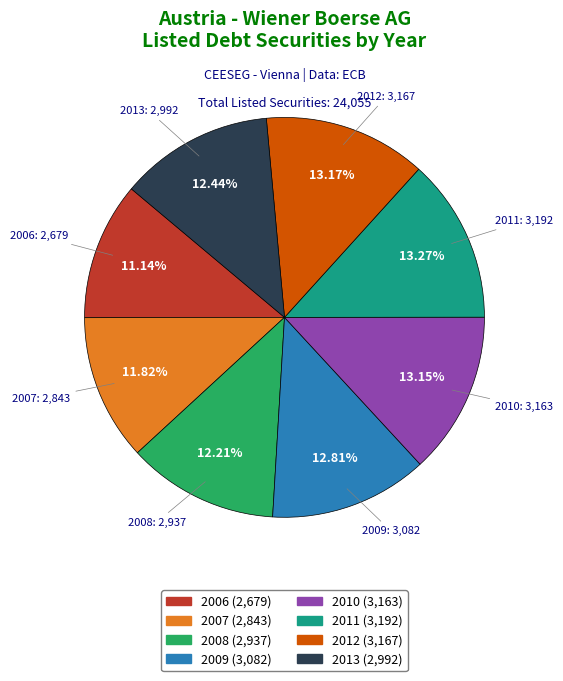

Combined, what portion of the pie is 2013 and 2008?

24.6%